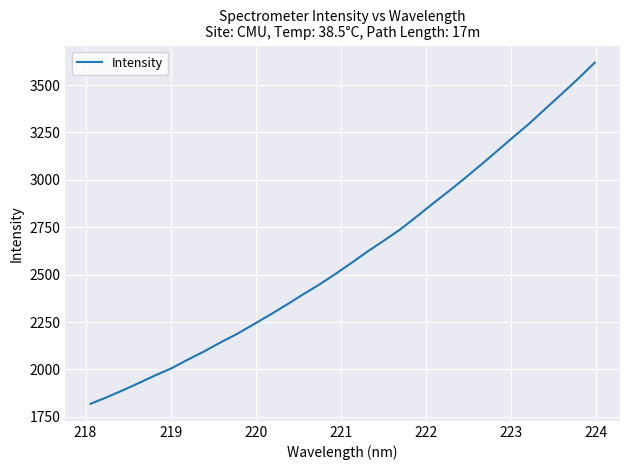

What is the smallest value displayed?

1818.9